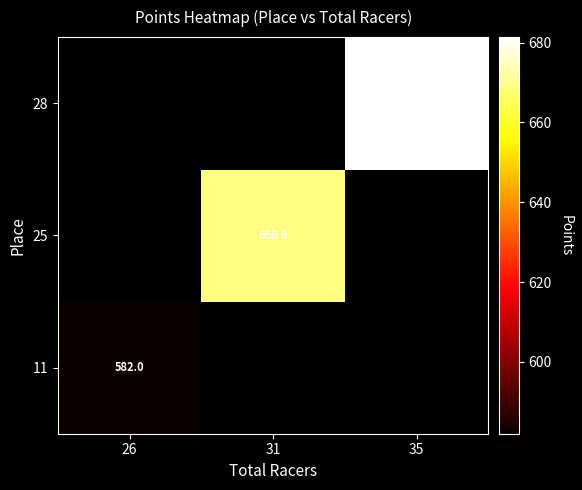

List the series in order of their peak value, lowest first.

11, 25, 28